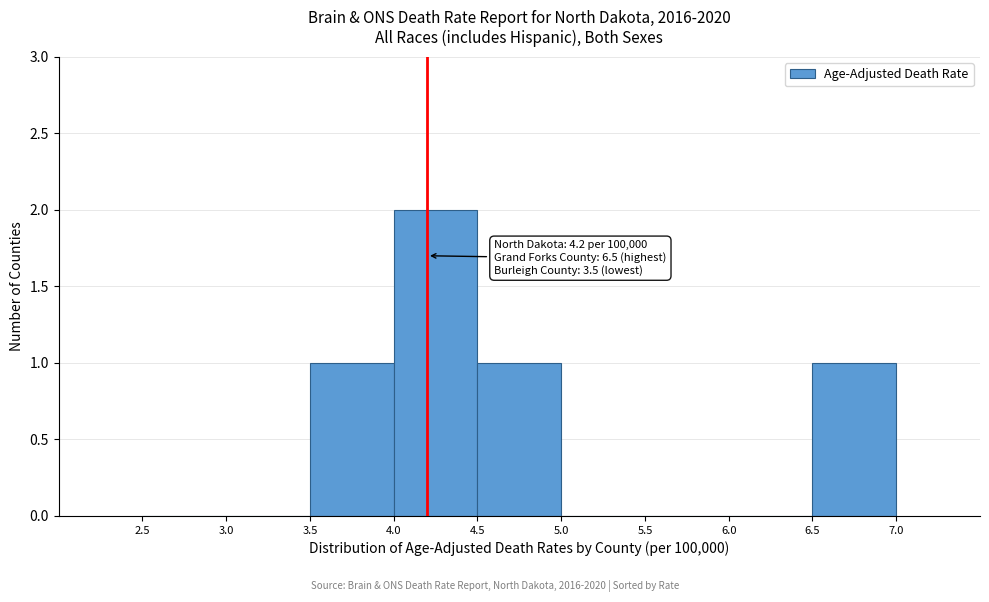

Which range on the x-axis has the tallest bar?

4.0 to 4.5